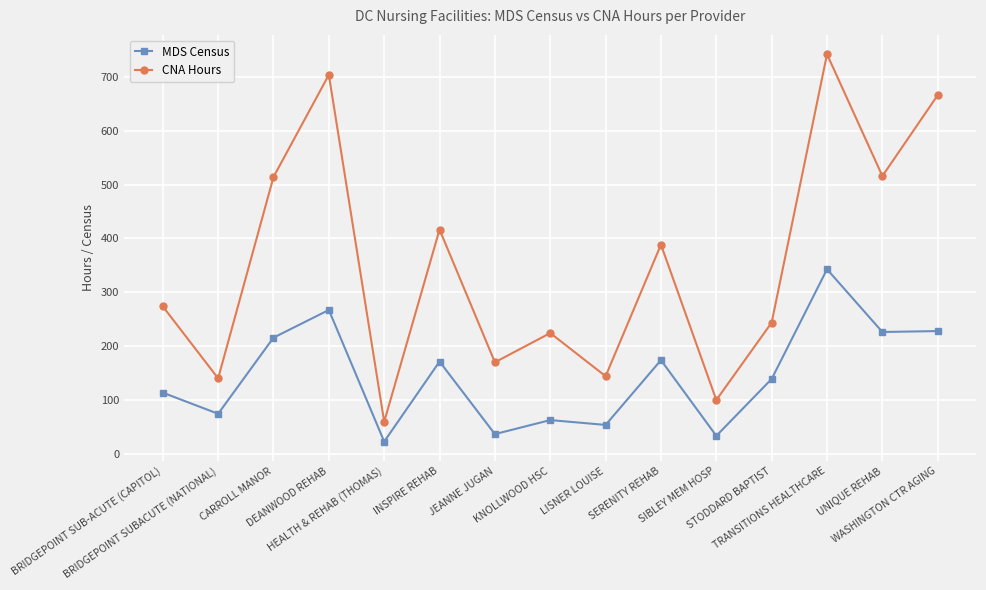

True or false: MDS Census has more than 1 points higher than both neighbors.

True